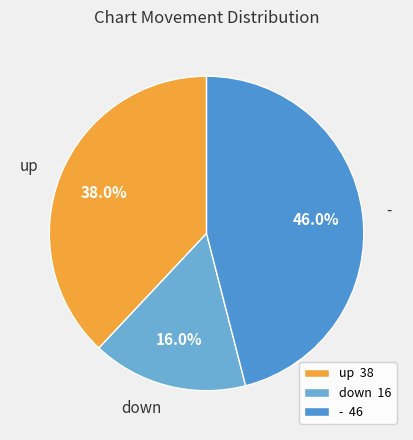

To the nearest percent, what is the difference between the down and - slice percentages?

30%